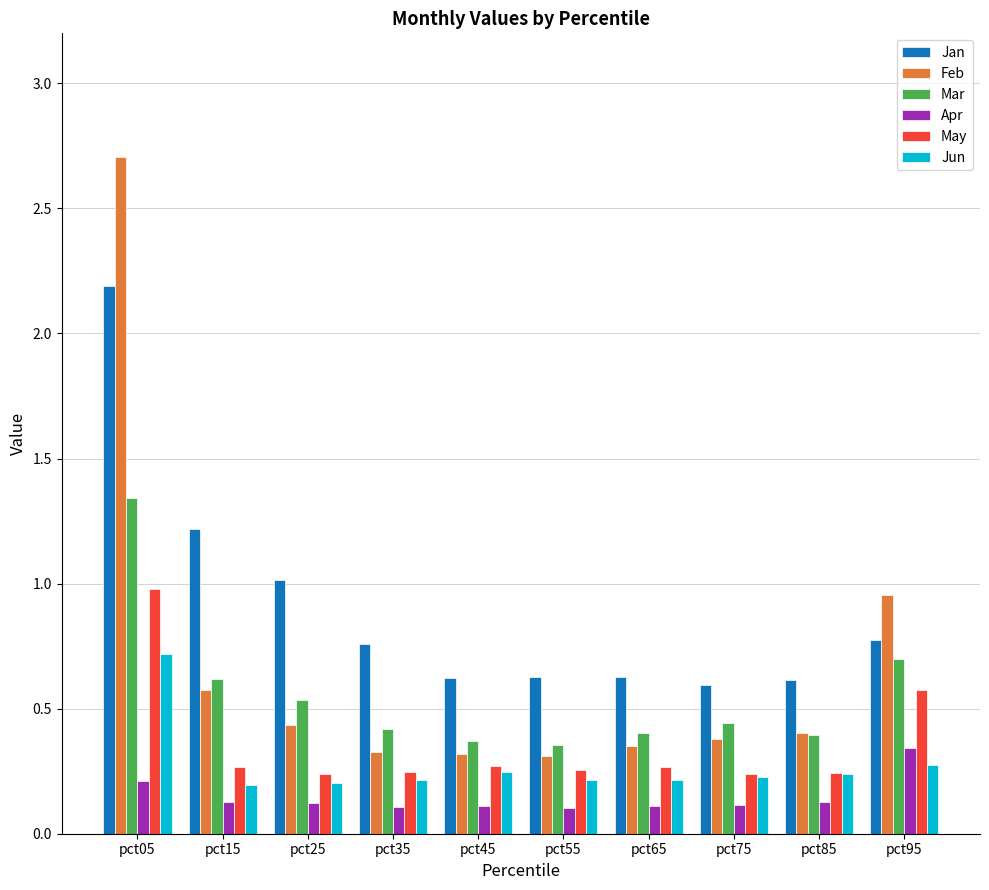

Which series changed the most between pct15 and pct45?

Jan